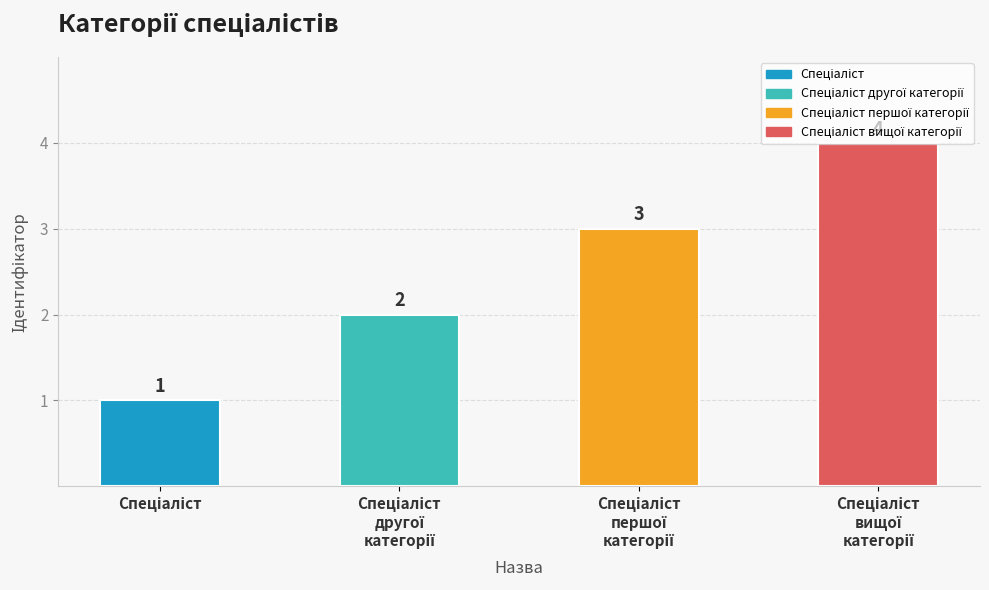

How many values are between 2 and 4?

3